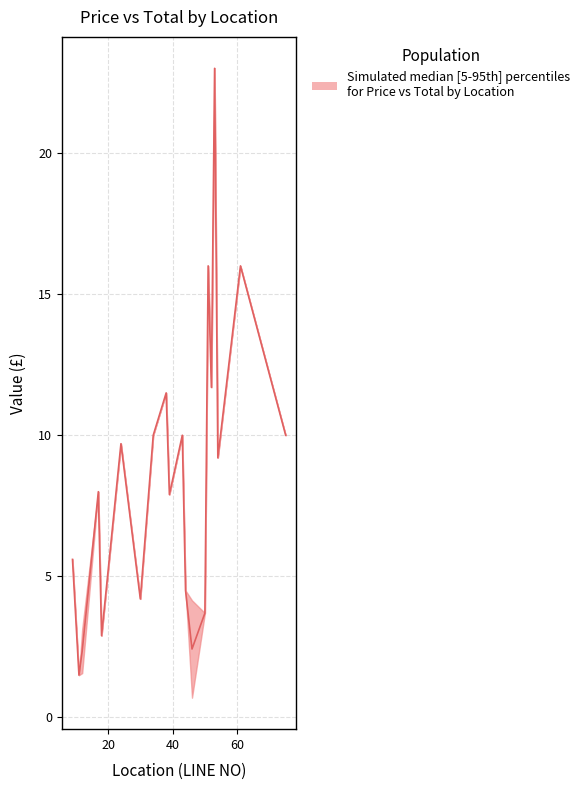

Which category has the highest value across all series?

53